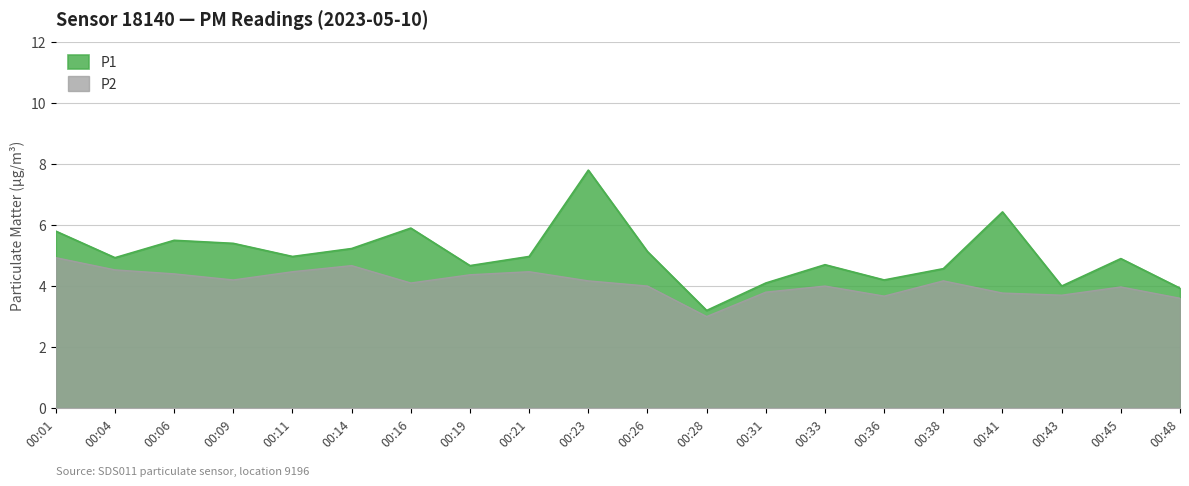

The value of P2 at 00:23 is 4.2. True or false?

True